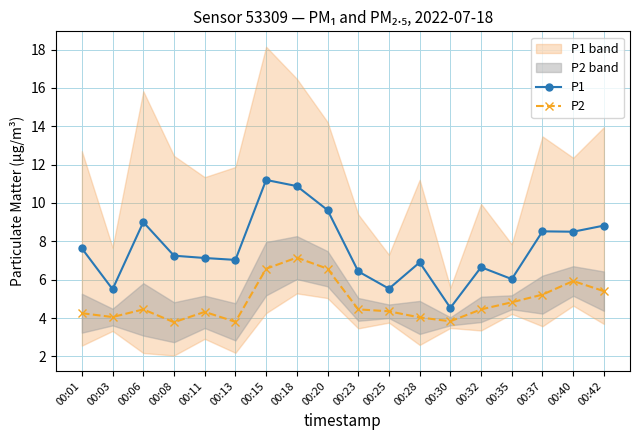

Which series has the largest total across all categories?

P1